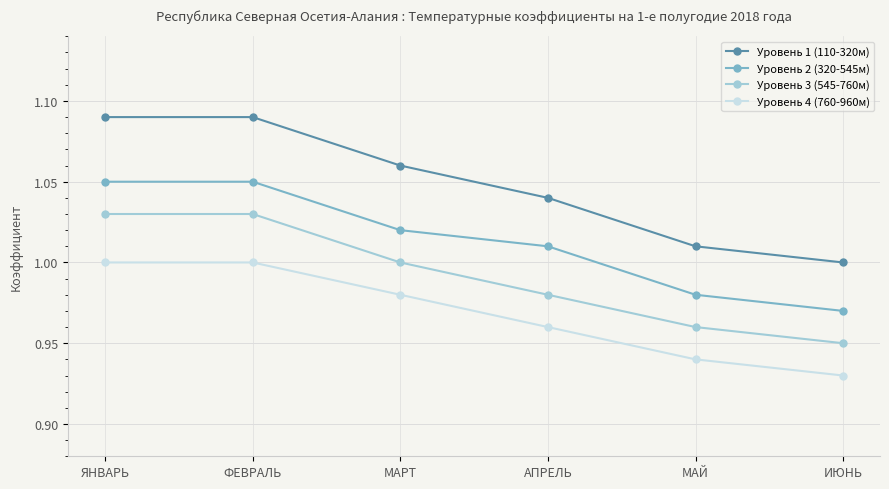

True or false: Уровень 1 (110-320м) has more than 2 points higher than both neighbors.

False